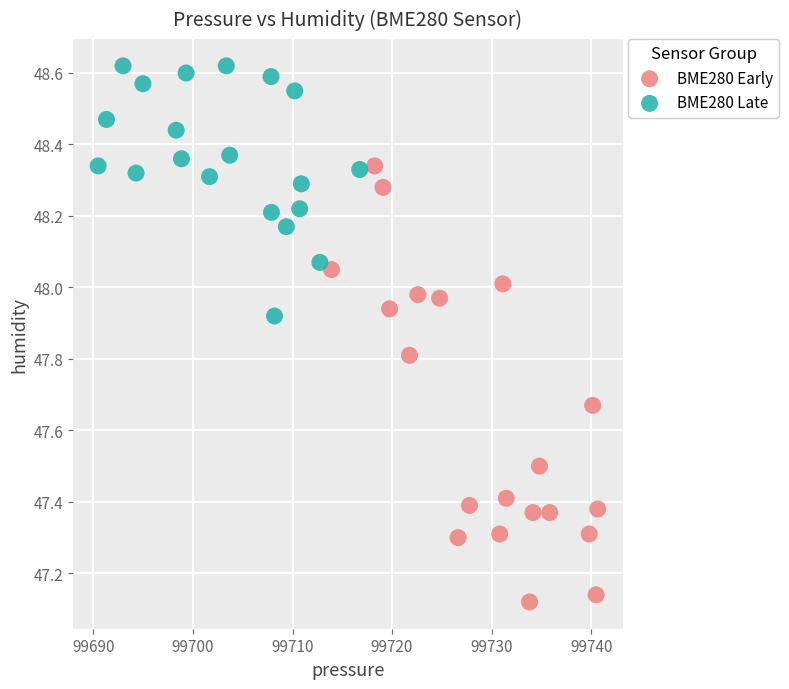

What are all the series names shown in the legend?

BME280 Early, BME280 Late